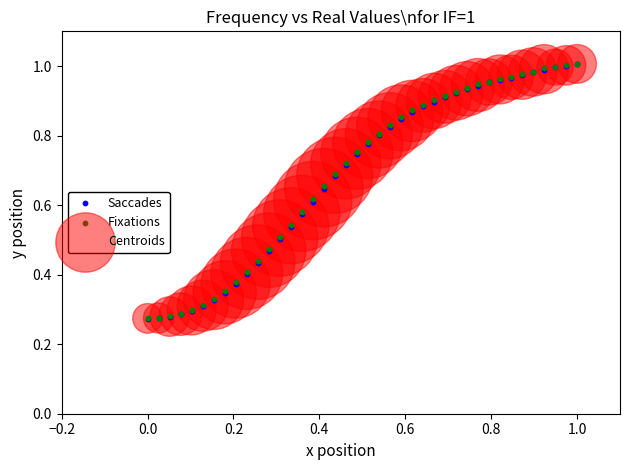

What are all the series names shown in the legend?

Saccades, Fixations, Centroids